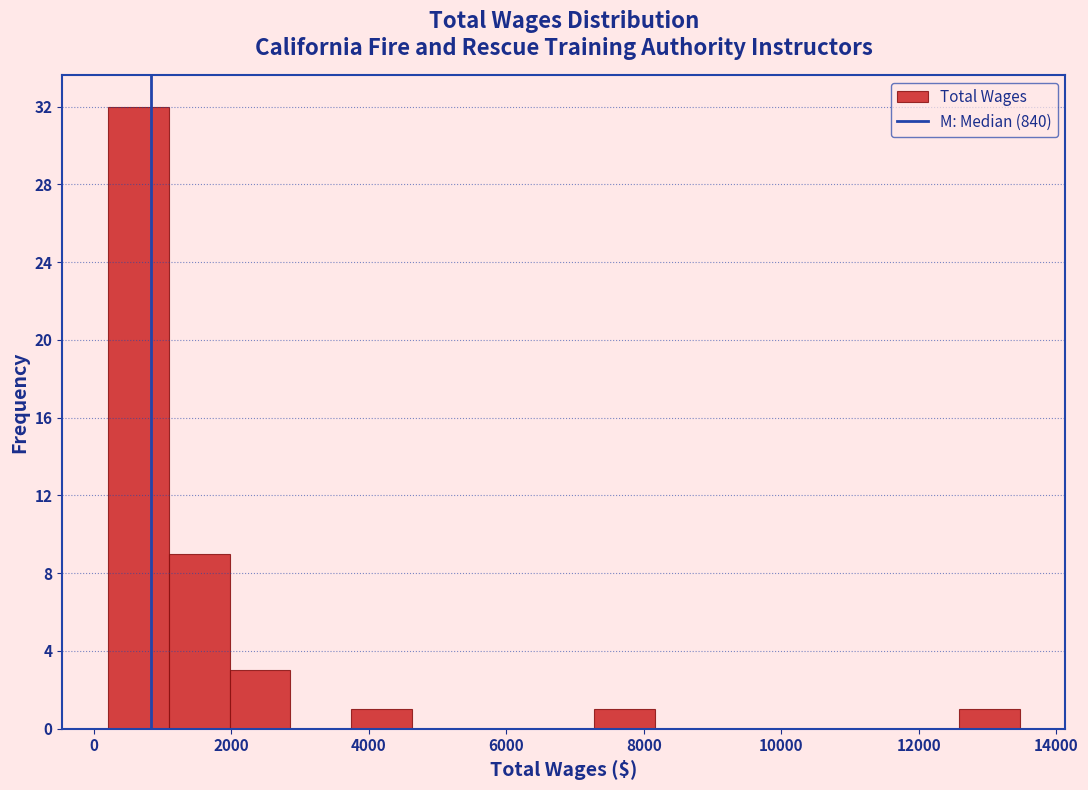

Reading left to right, list every bar in this chart as the range it spans on the x-axis followed by its height. Neither the bar edges nor the heights are printed on the chart, so give them approximately, as read against the axes.

200 to 1000: 32
1000 to 2000: 9
2000 to 2800: 3
2800 to 3800: 0
3800 to 4600: 1
4600 to 5600: 0
5600 to 6400: 0
6400 to 7200: 0
7200 to 8200: 1
8200 to 9000: 0
9000 to 10000: 0
10000 to 10800: 0
10800 to 11800: 0
11800 to 12600: 0
12600 to 13400: 1